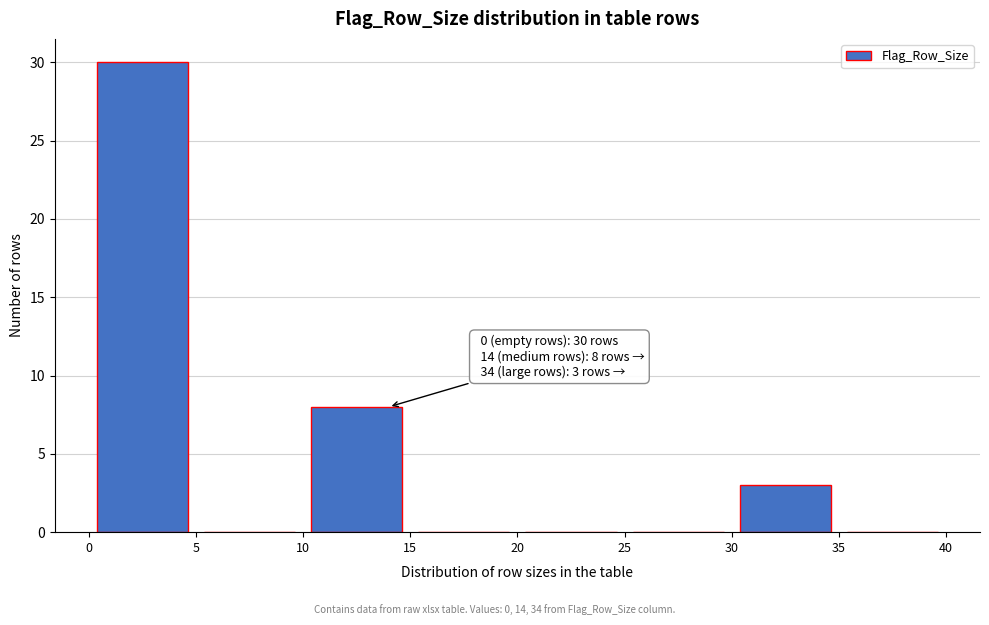

Which range on the x-axis has the tallest bar?

0 to 5